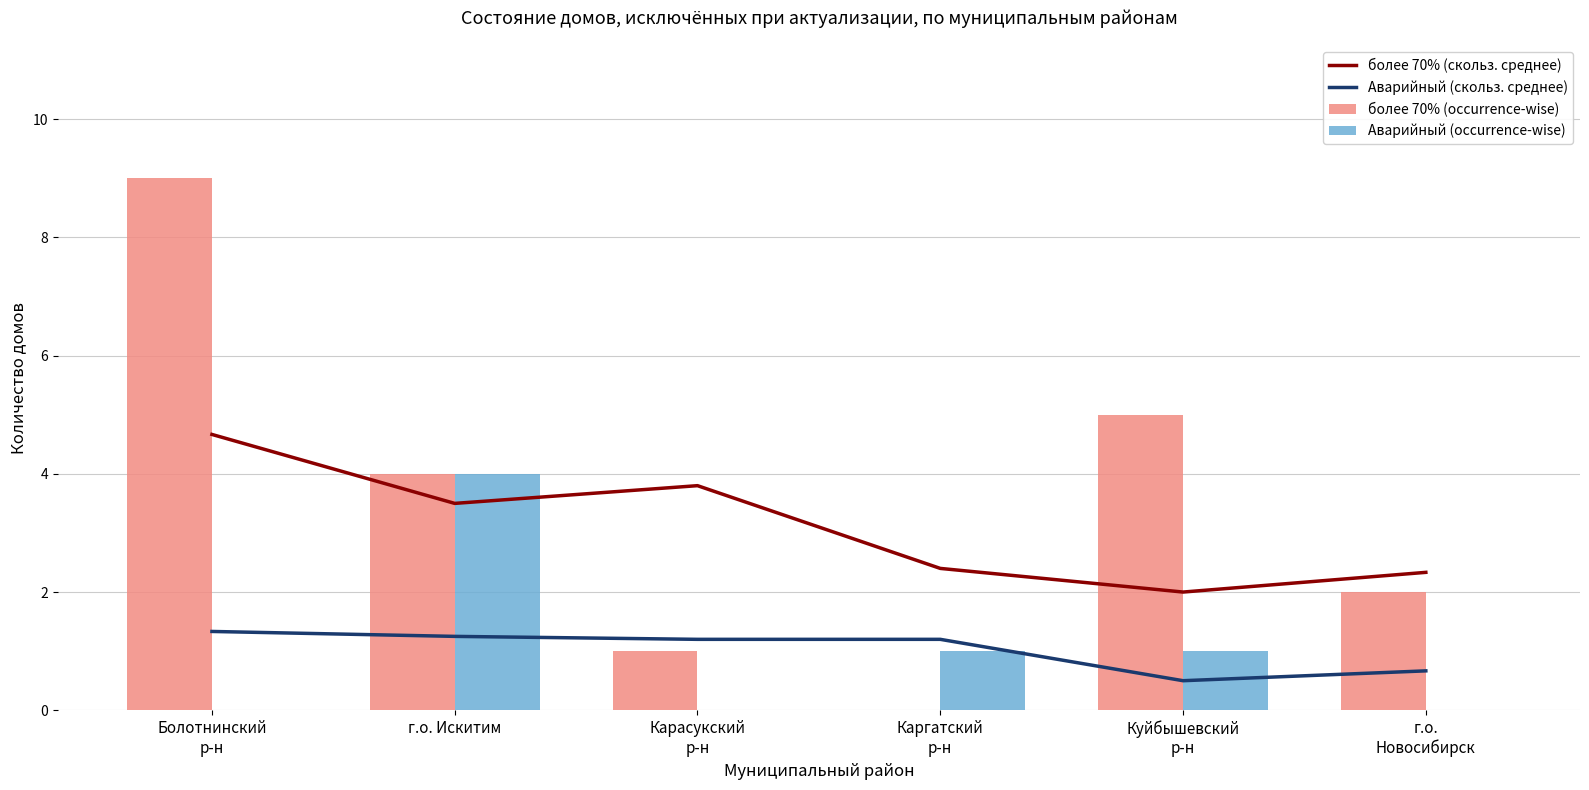

What position from the left is Каргатский
р-н?

4